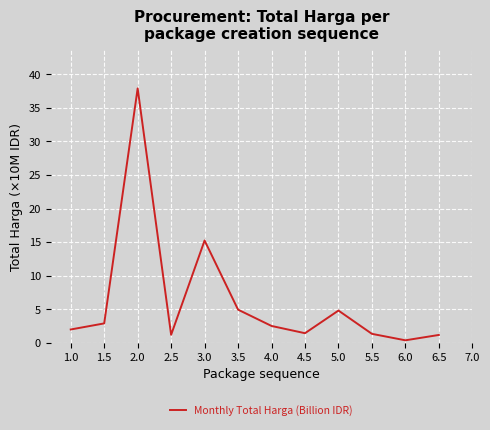

What is the change in value from 3.5 to 4.0?

-2.4